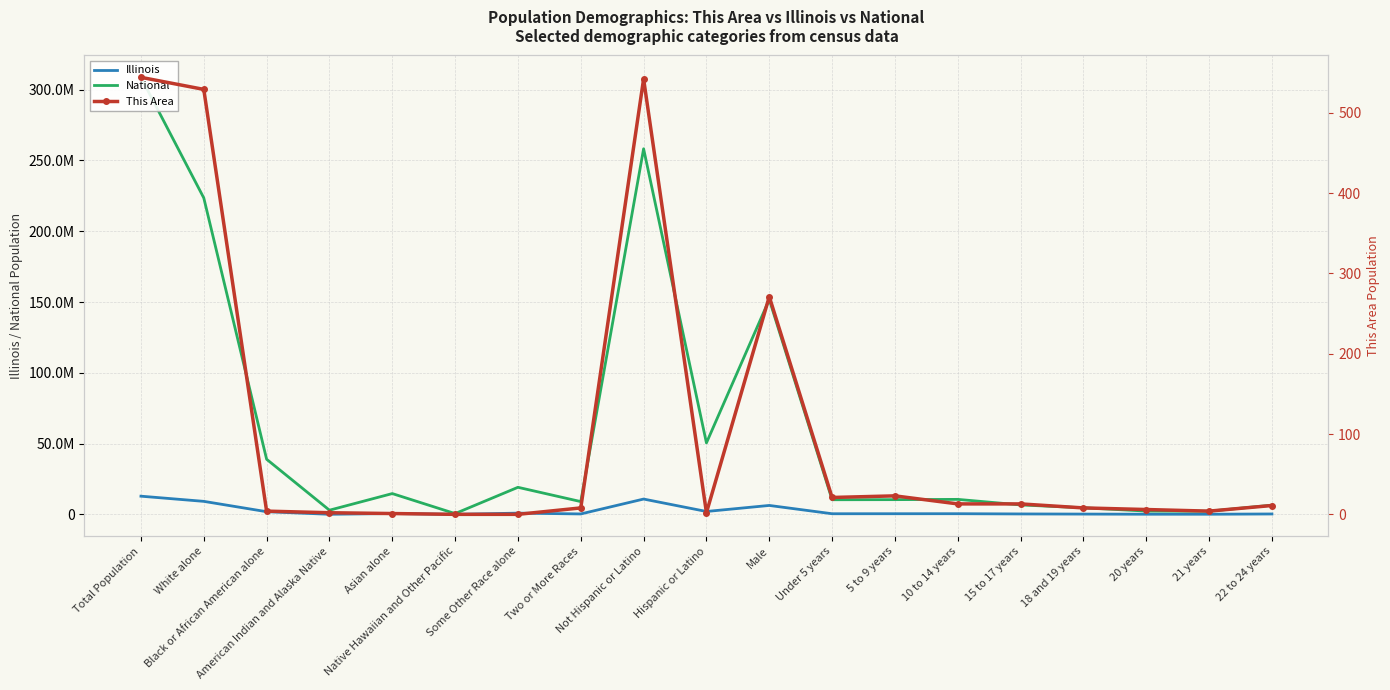

What is the total value across all series at Some Other Race alone?

19968780